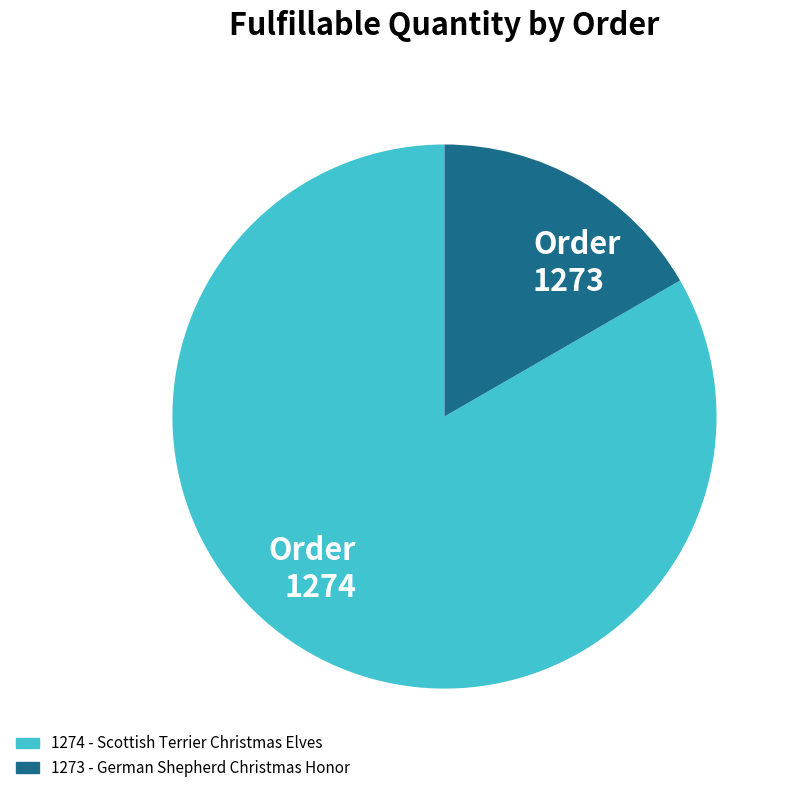

Is Order 1274 the majority of the pie?

Yes